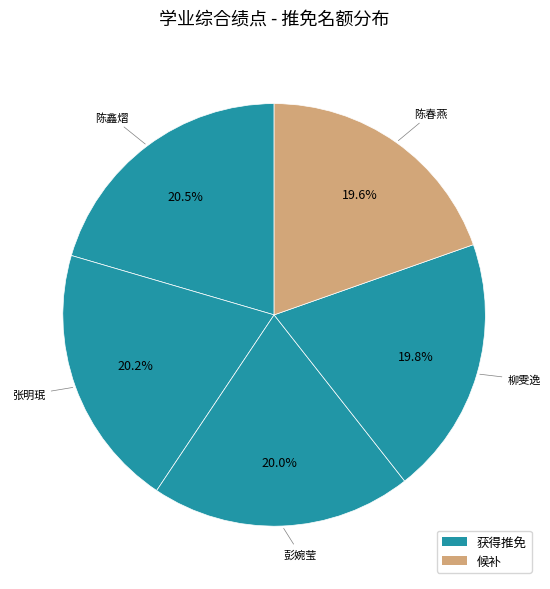

Is there any slice that represents more than half of the pie?

No